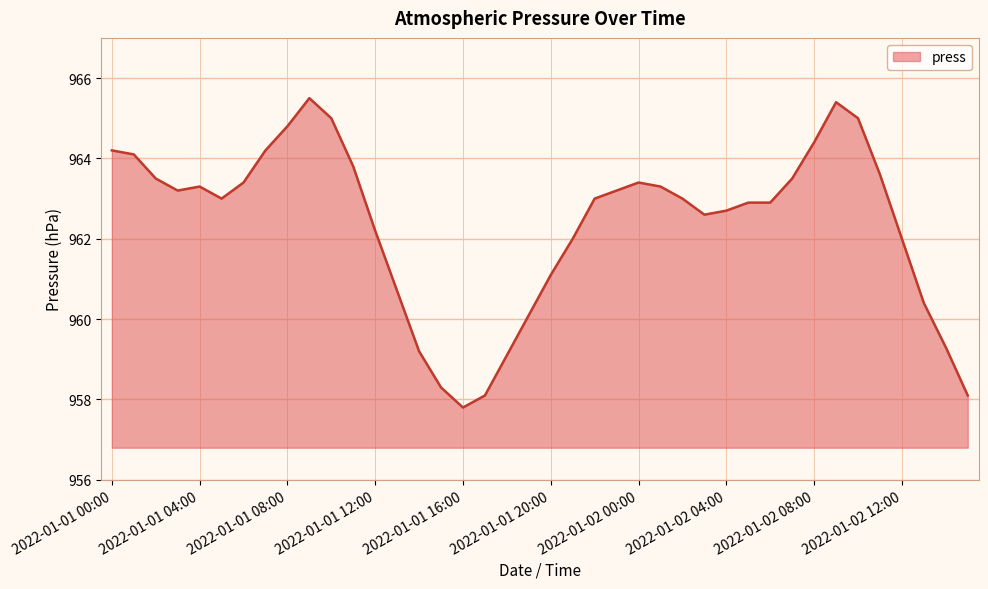

What is the difference between the maximum and minimum values?

7.7